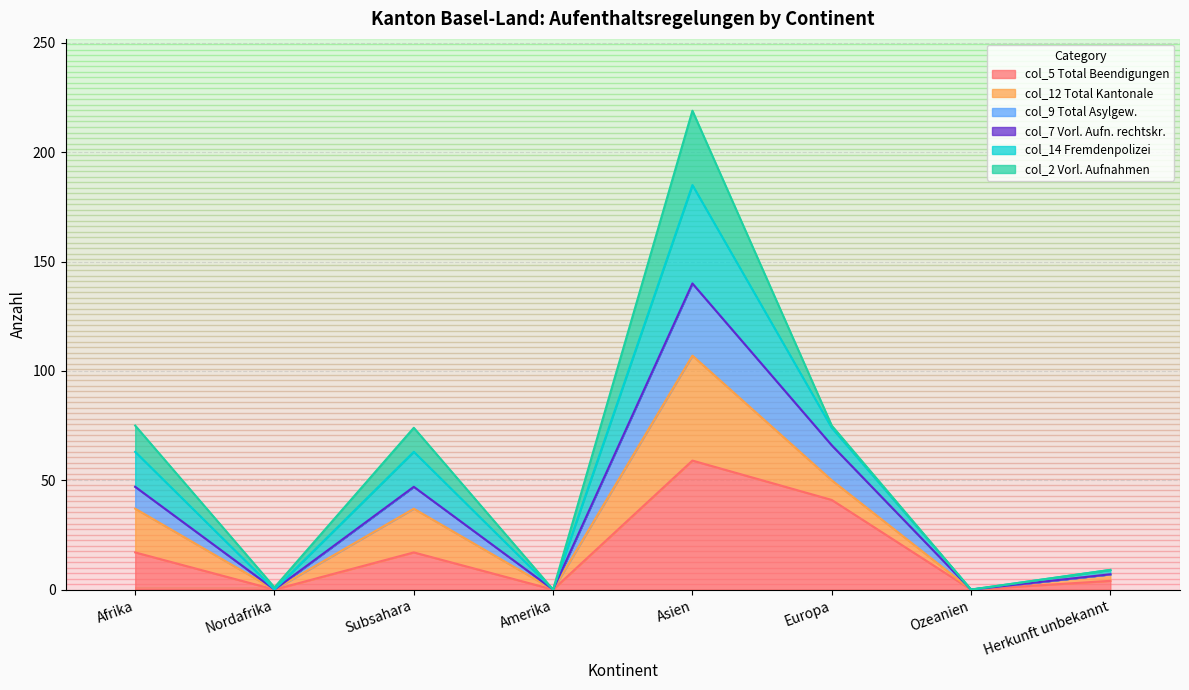

Which category has the lowest value in the col_14 (Fremdenpolizei) series?

Amerika